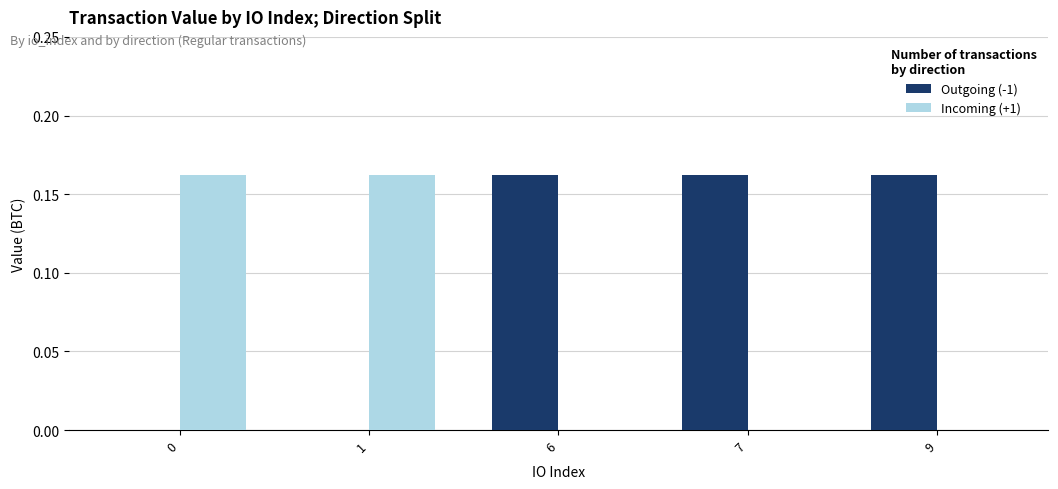

The value of Incoming (+1) at 7 is 0.0. True or false?

True